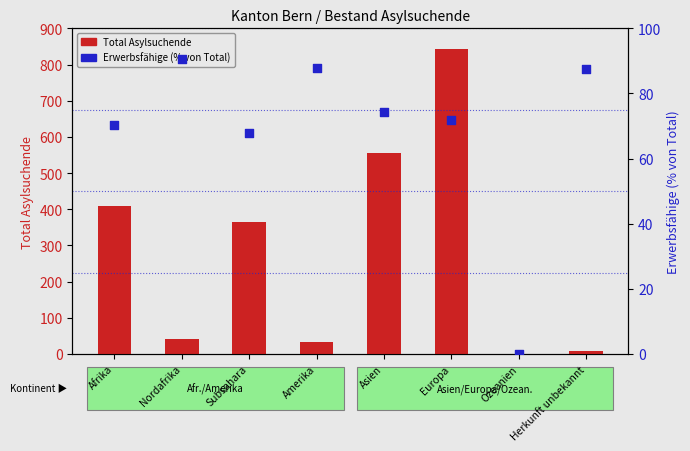

At which category is the sum across all series the highest?

Europa